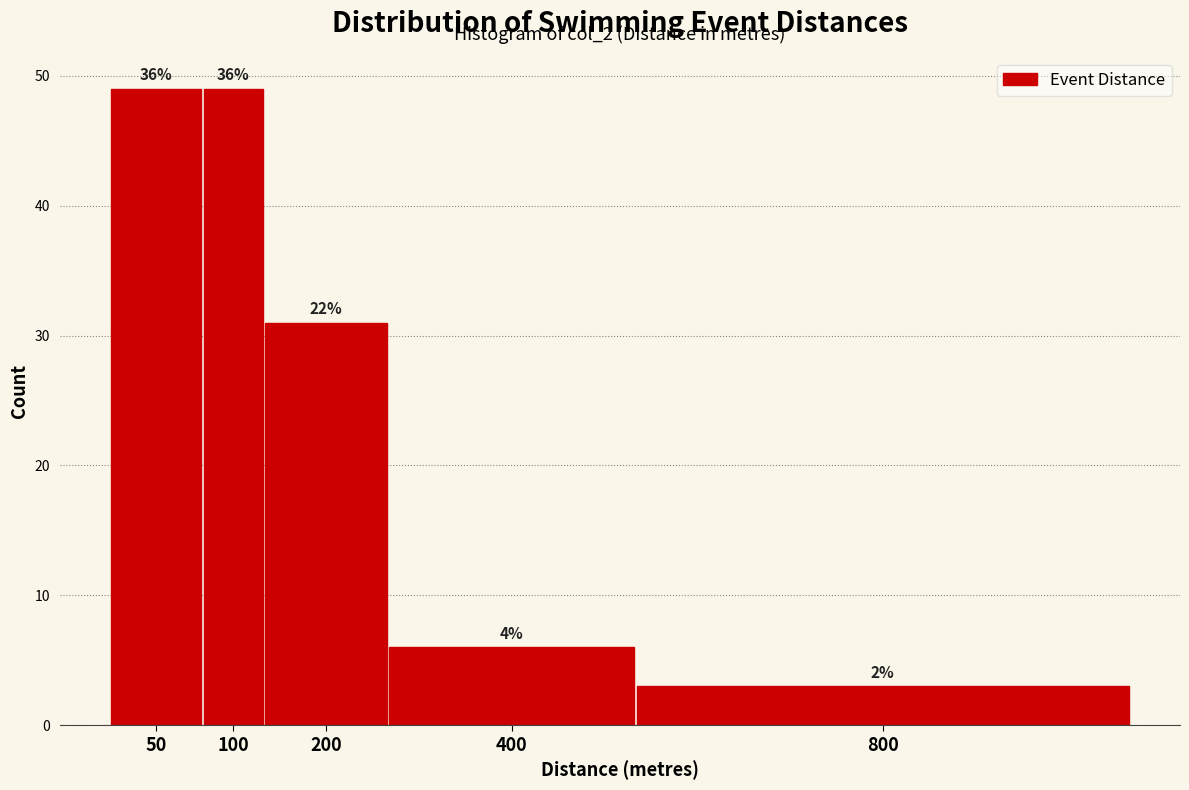

Are the bars horizontal?

No